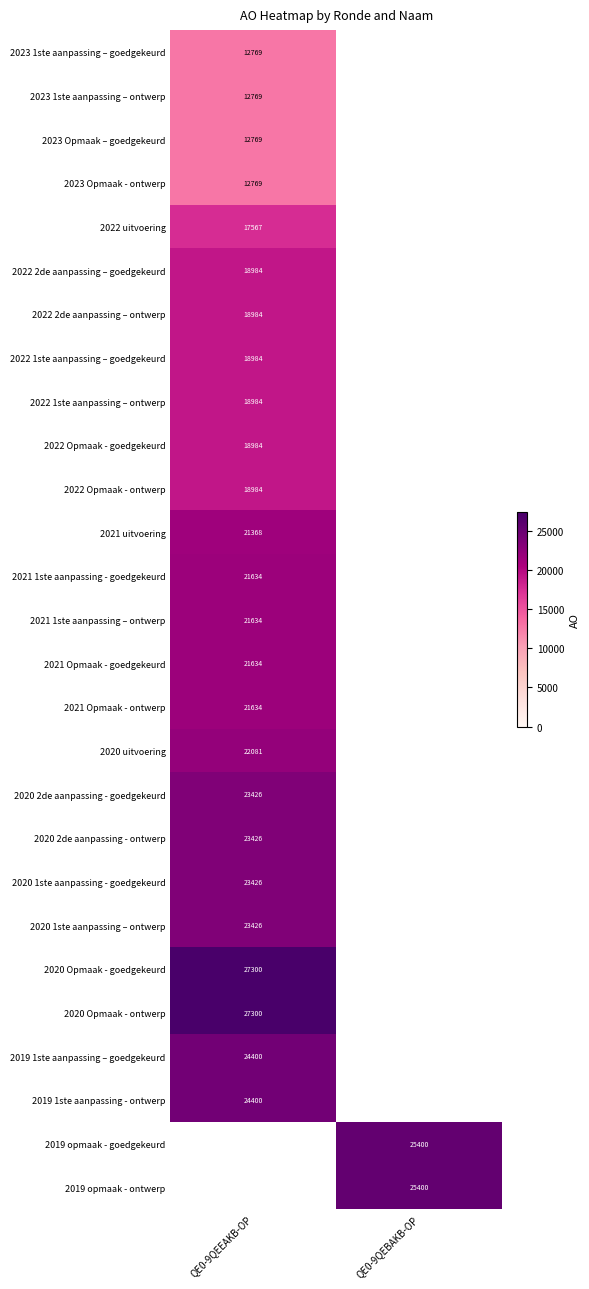

The 2020 uitvoering series shows 22081 at QE0-9QEEAKB-OP. True or false?

True